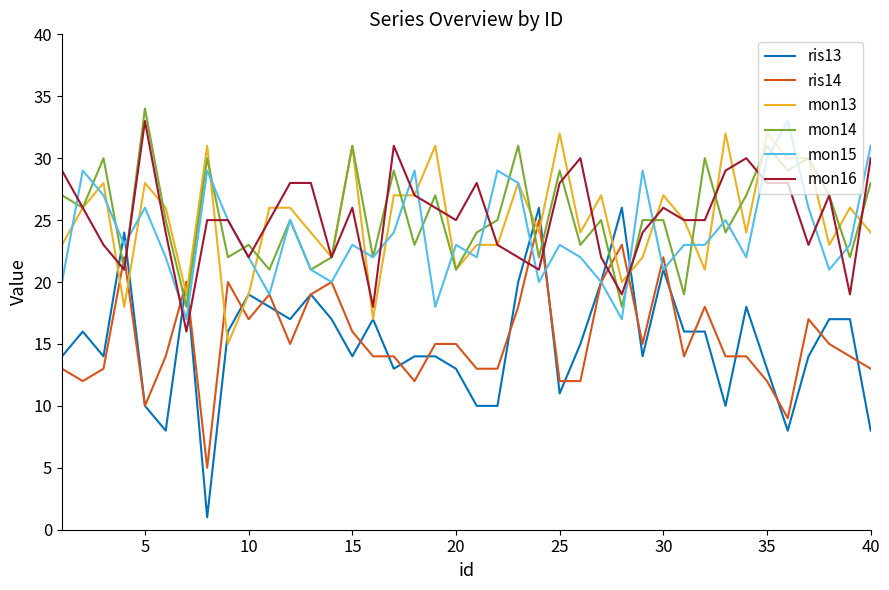

How many distinct data groups are displayed?

6